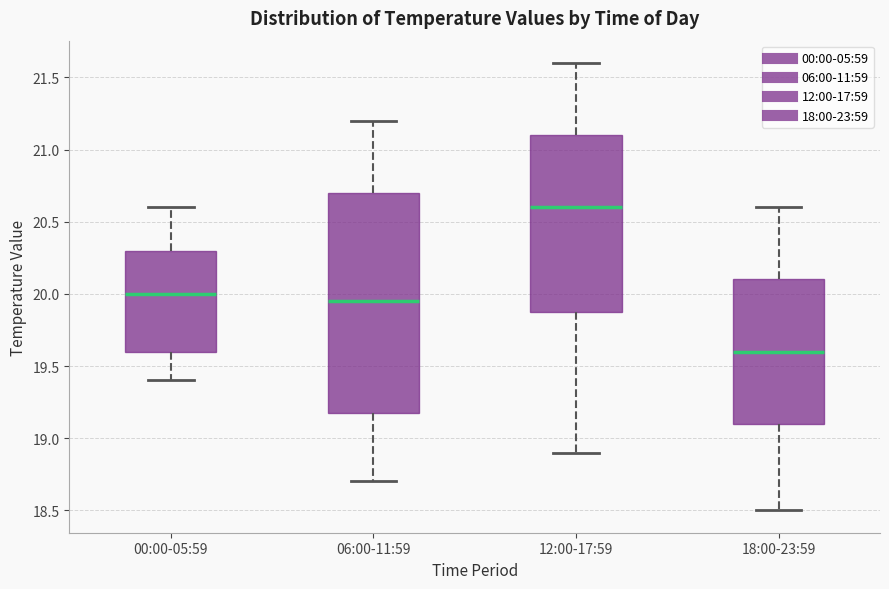

Reading left to right, transcribe this box plot: for each box, give where its median line is, the range the box spans, and where its two whiskers end, as read against the y-axis. The values are not printed on the chart, so give them approximately, as read against the axis.

00:00-05:59: median 20.00, box 19.60 to 20.30, whiskers 19.40 to 20.60
06:00-11:59: median 19.95, box 19.20 to 20.70, whiskers 18.70 to 21.20
12:00-17:59: median 20.60, box 19.90 to 21.10, whiskers 18.90 to 21.60
18:00-23:59: median 19.60, box 19.10 to 20.10, whiskers 18.50 to 20.60